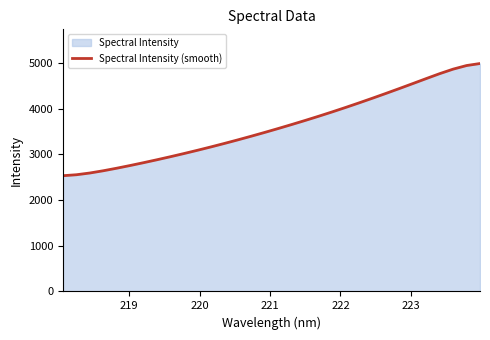

How many data points are less than 3566?

16